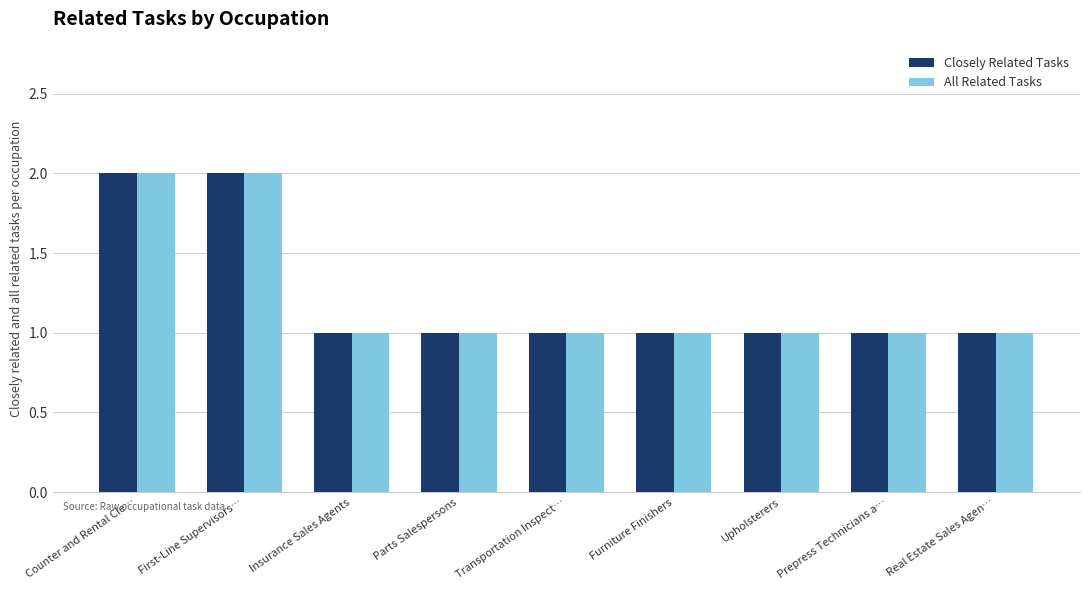

What is the minimum value shown in the chart?

1